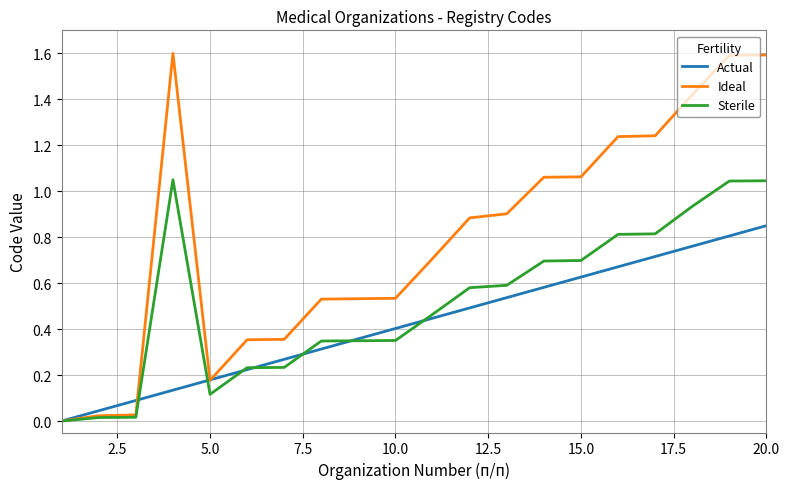

List the series in order of their overall mean, lowest first.

Actual, Sterile, Ideal